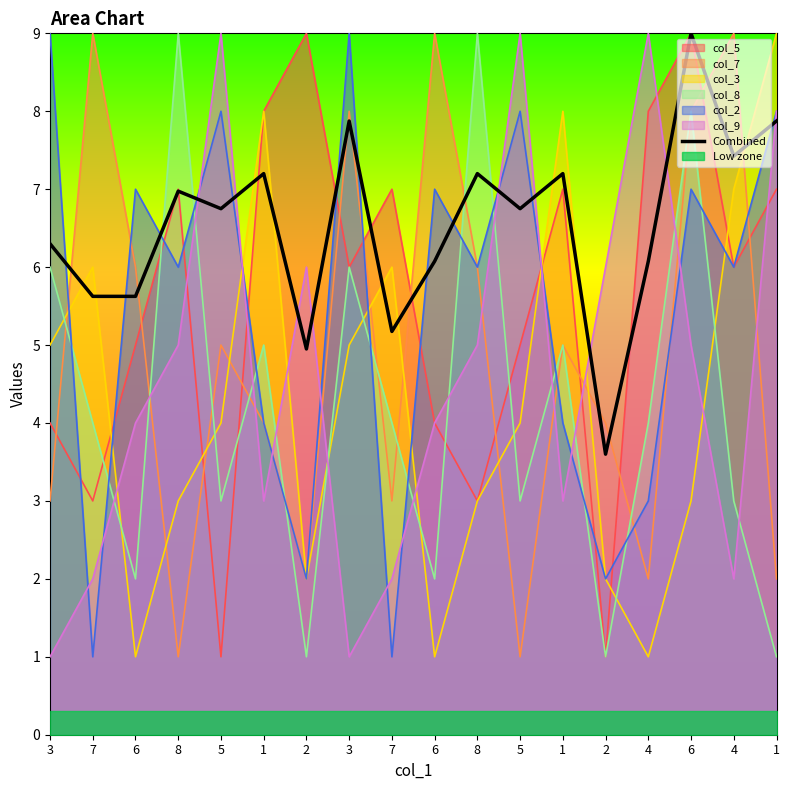

Which category has the lowest value across all series?

2